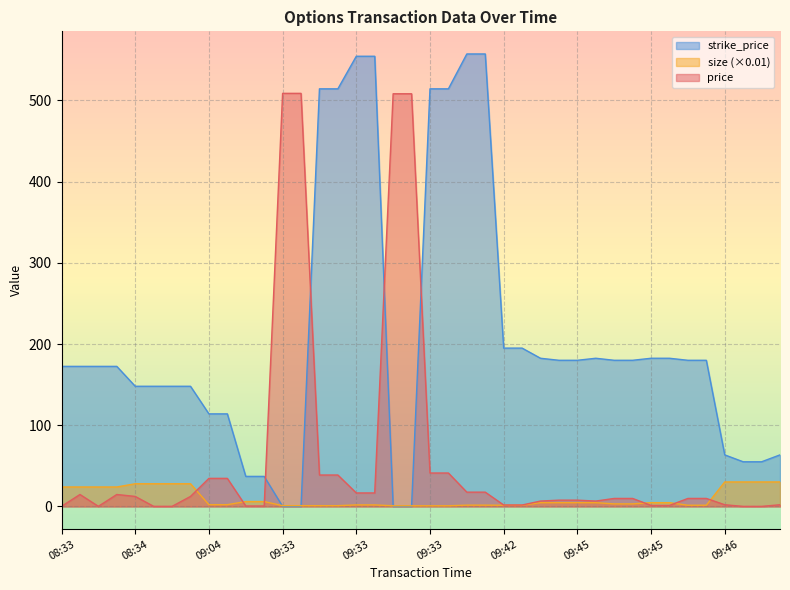

Rank the series by their average value, from highest to lowest.

strike_price, price, size (×0.01)